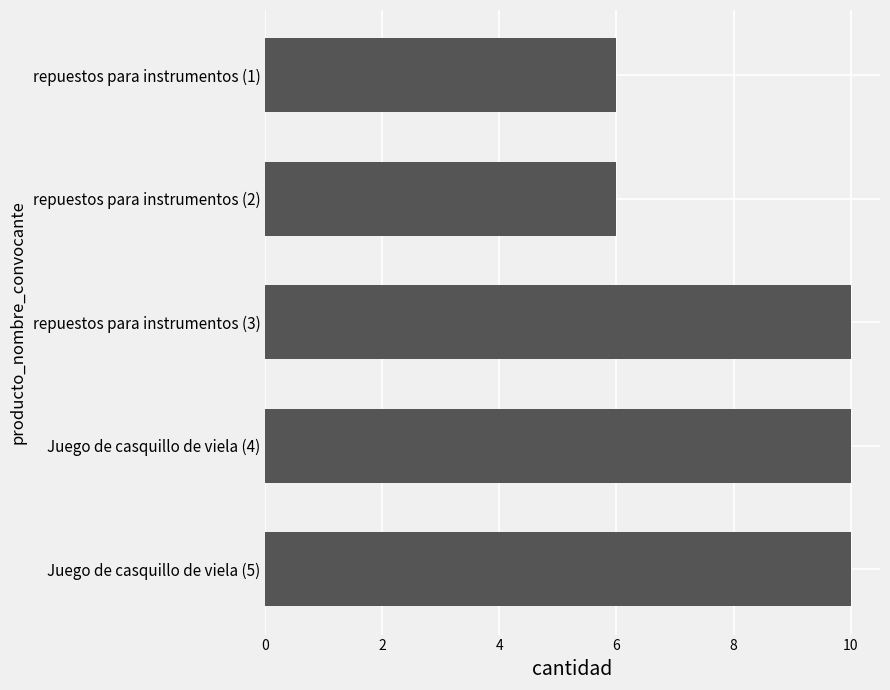

What is the label of the 3rd bar from the top?

repuestos para instrumentos (3)